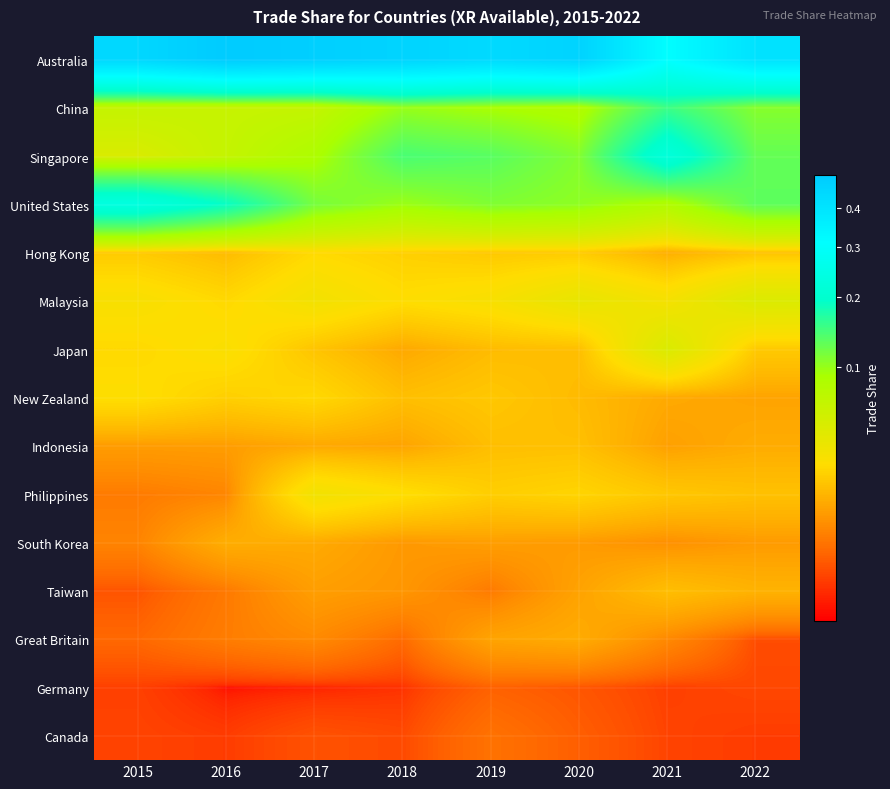

Which series has the largest total across all categories?

Australia